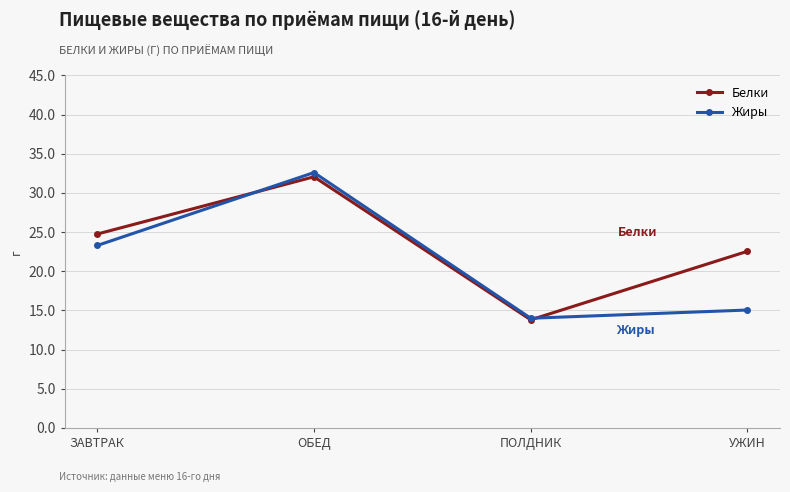

At which category does Белки reach its first local valley?

ПОЛДНИК